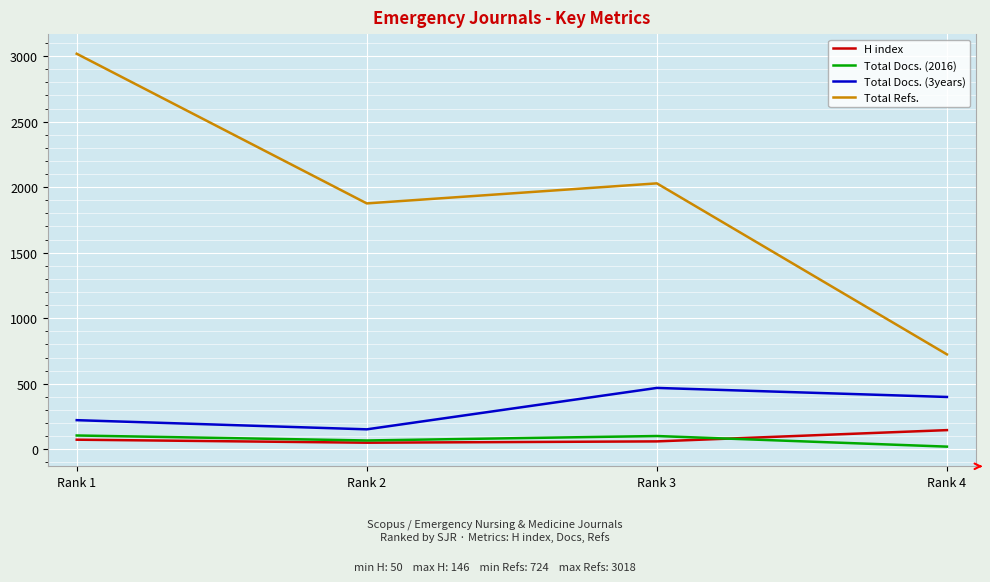

True or false: Total Refs. and H index cross at least once.

False